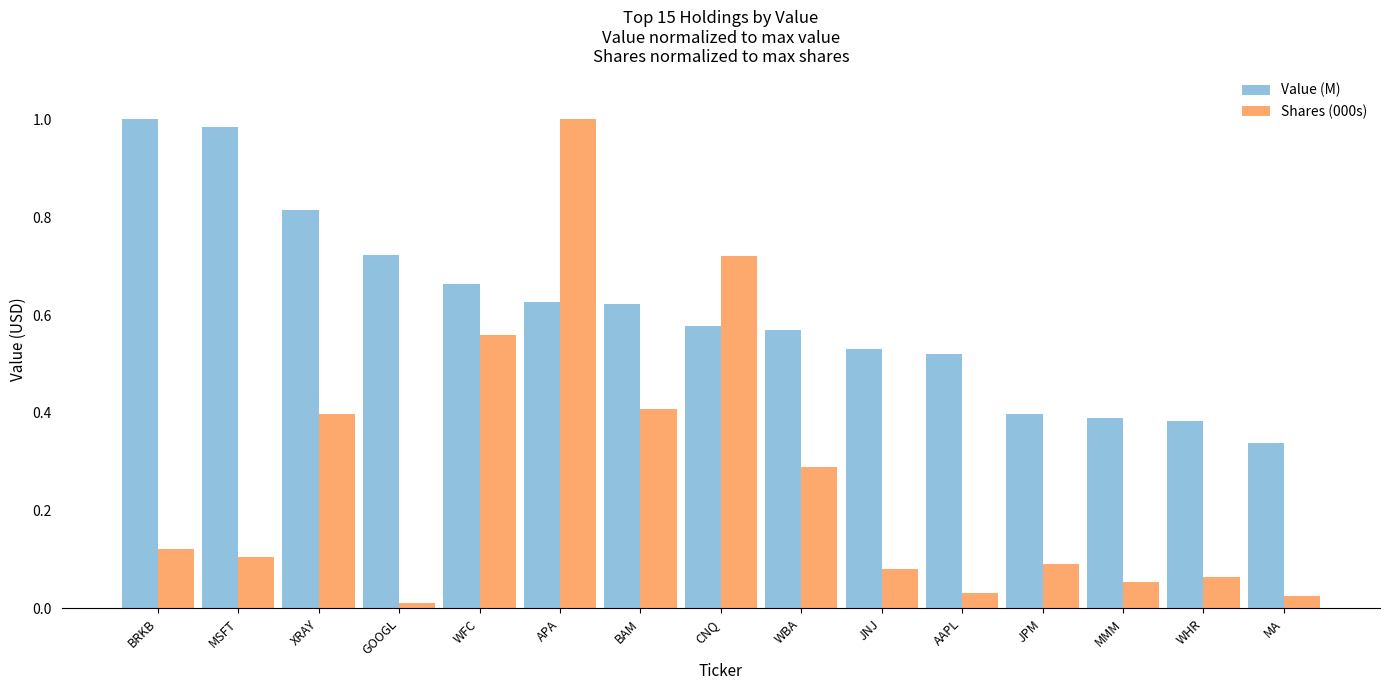

At which label does Value (M) reach its peak?

BRKB